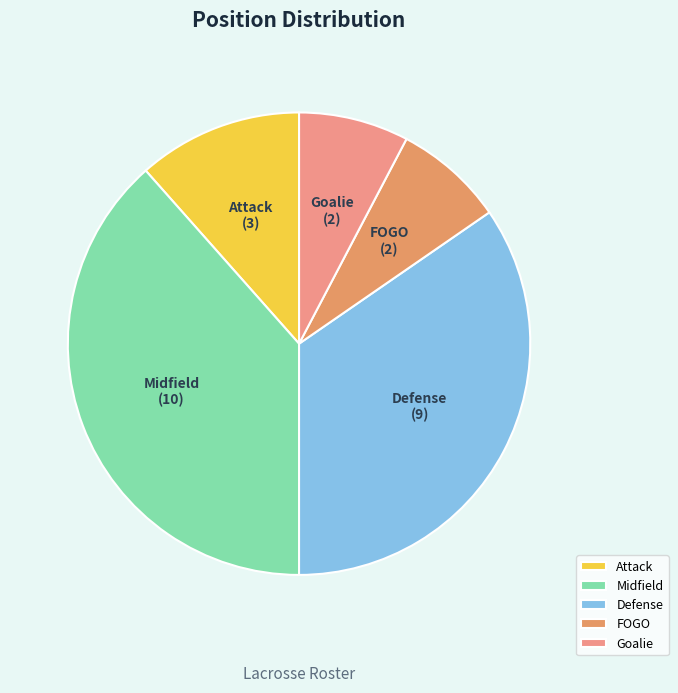

Is there any slice that represents more than half of the pie?

No